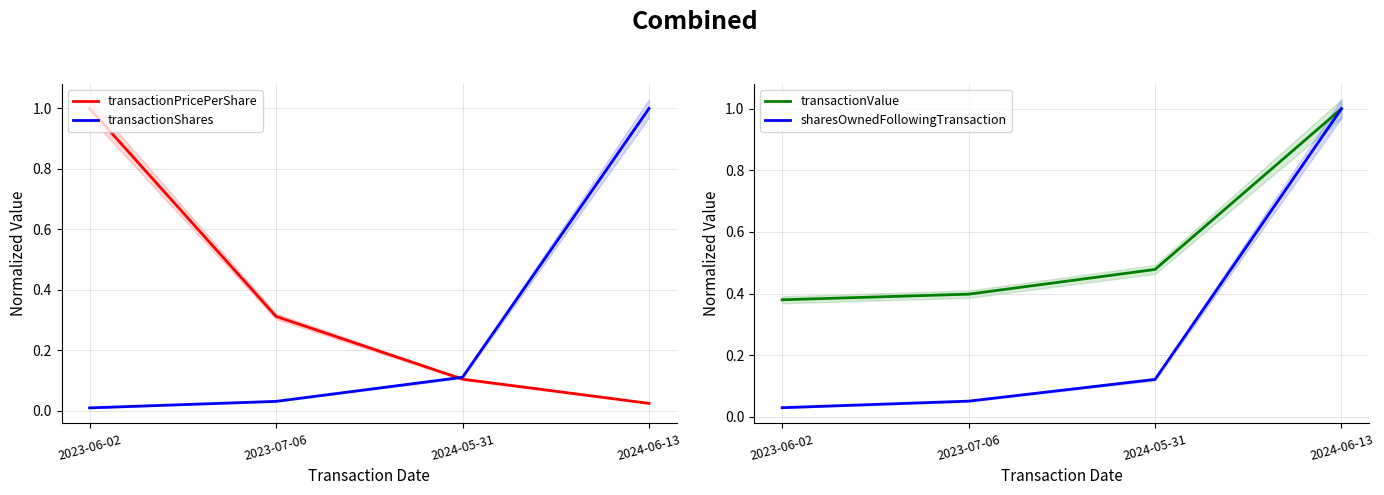

True or false: sharesOwnedFollowingTransaction has more than 1 interior local peaks.

False